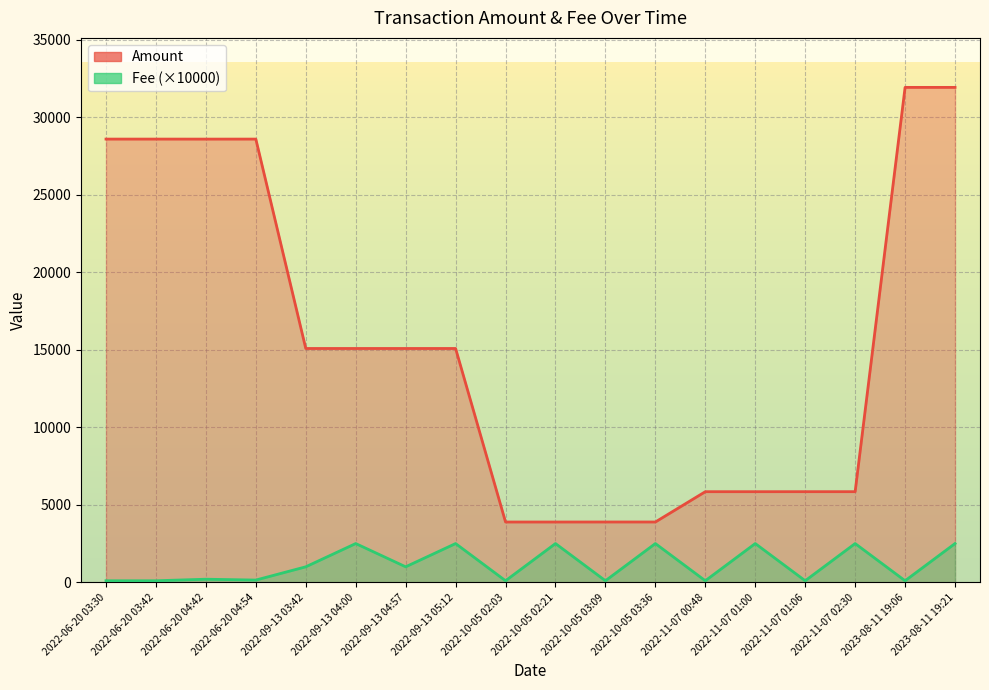

Which series has the widest spread of values?

Amount